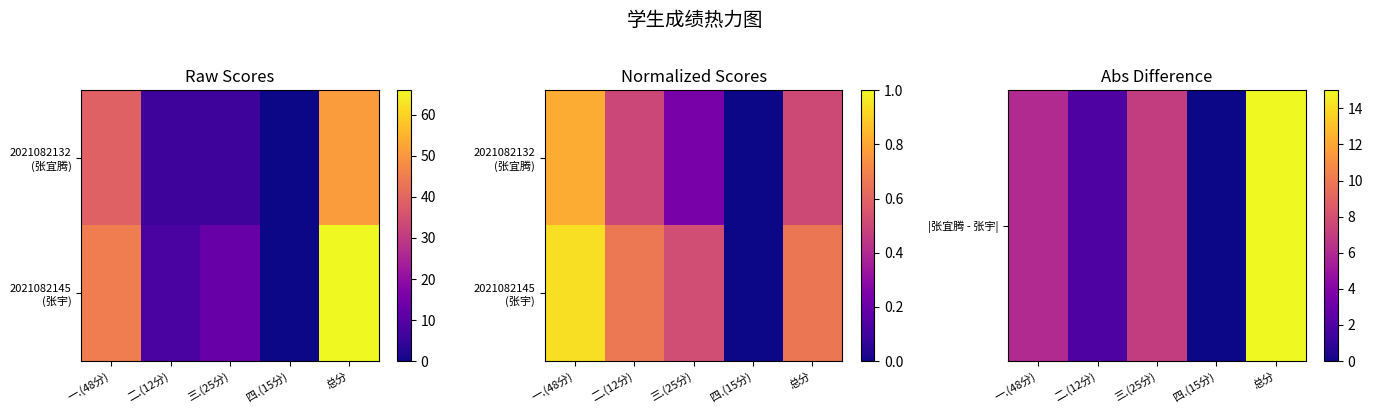

How many data points in |张宜腾 - 张宇| are above 6?

2